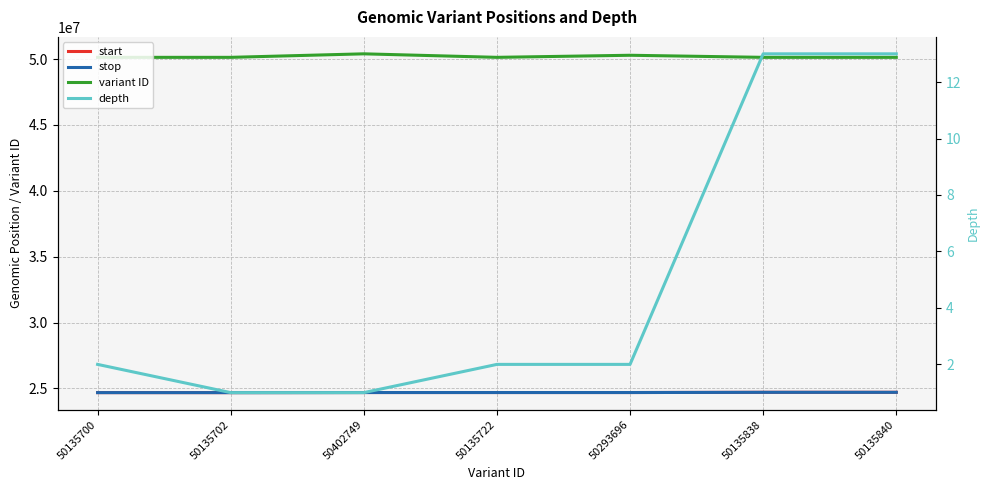

Rank the series at 50135702 from highest to lowest value.

variant ID, stop, start, depth